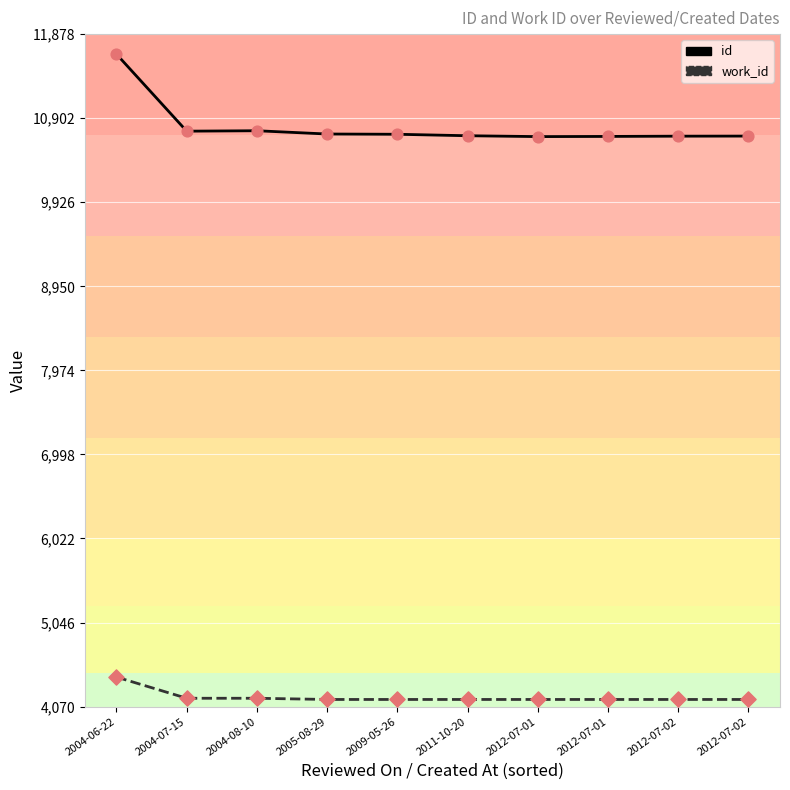

What are all the series names shown in the legend?

id, work_id